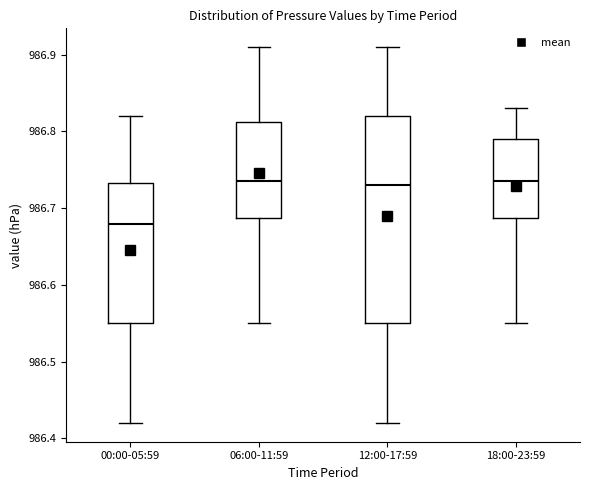

Where is the lower edge of the box for 18:00-23:59 on the y-axis? The values are not printed on the chart, so give them approximately, as read against the axis.

986.69